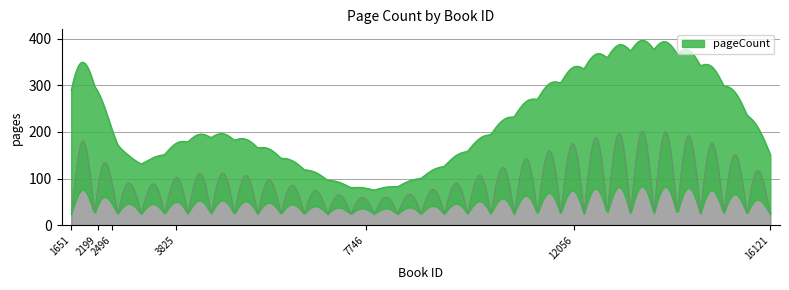

What is the value of the 2nd point from the left?

208